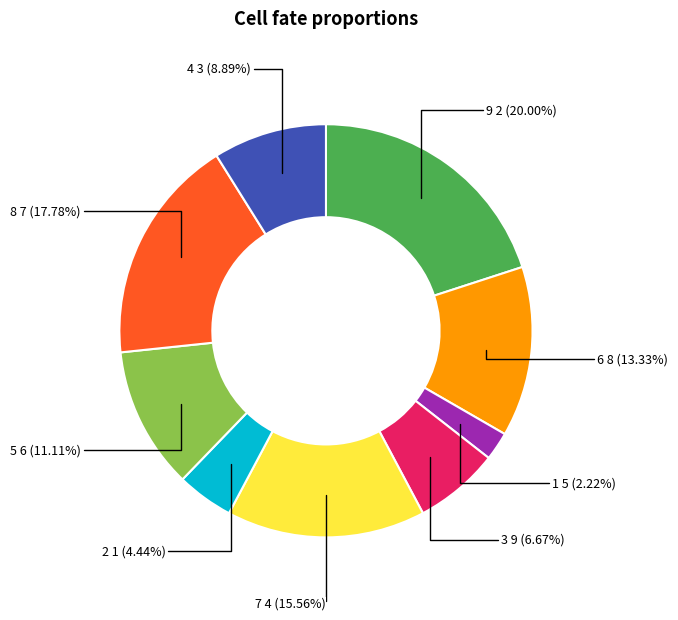

Rank the categories by value from highest to lowest.

2, 7, 4, 8, 6, 3, 9, 1, 5